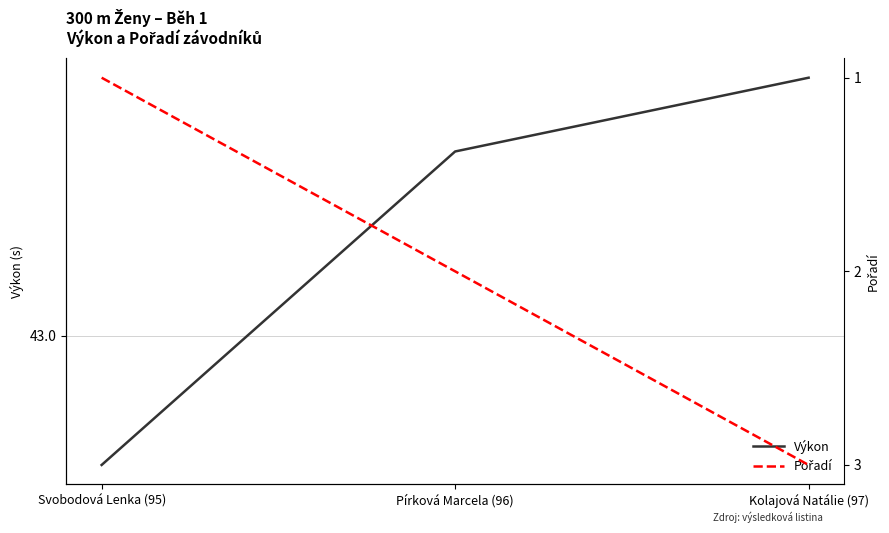

Reading left to right, what are all the values shown in this chart?

Výkon: 42.8	43.3	43.4
Pořadí: 1.0	2.0	3.0